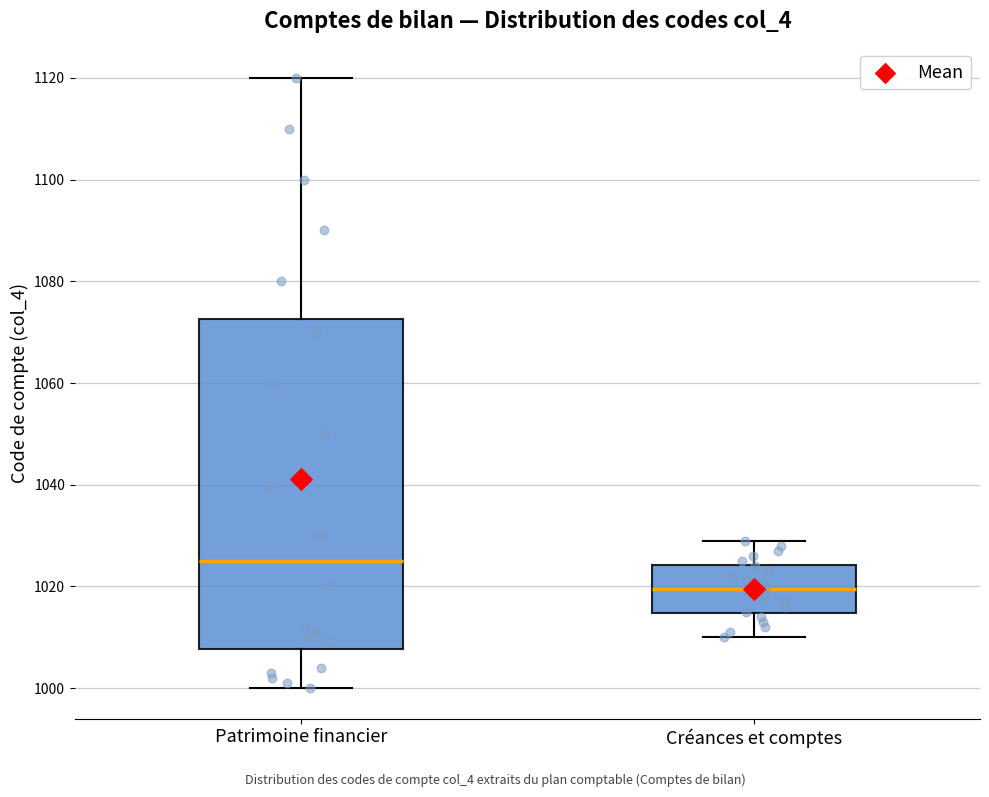

Where does the lower whisker of the box for Créances et comptes end on the y-axis? The values are not printed on the chart, so give them approximately, as read against the axis.

1010